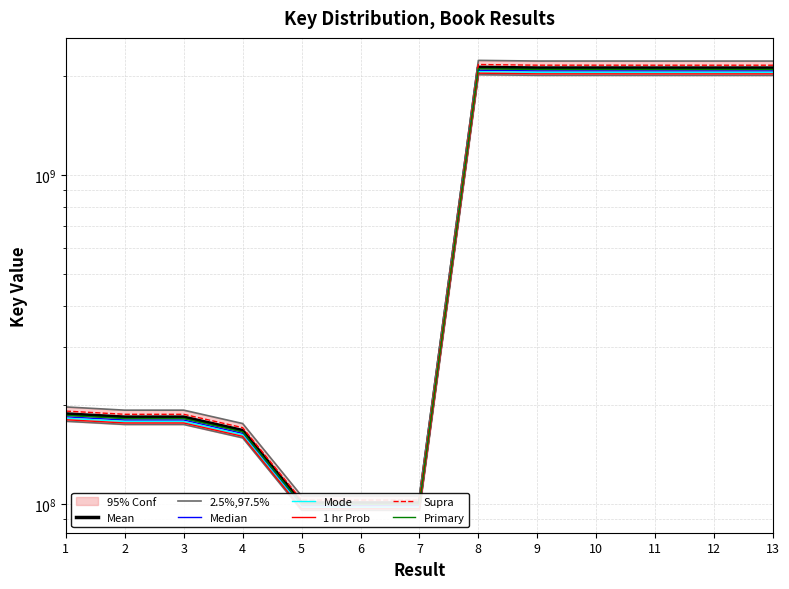

Is it true that the value at 1 is 186168051.6?

True